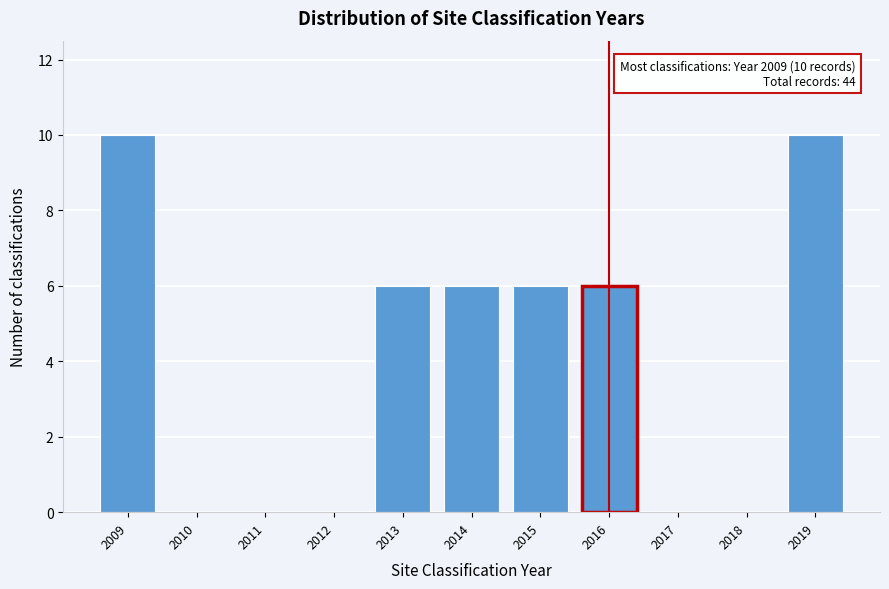

Reading left to right, what are all the values shown in this chart?

2009=10	2010=0	2011=0	2012=0	2013=6	2014=6	2015=6	2016=6	2017=0	2018=0	2019=10